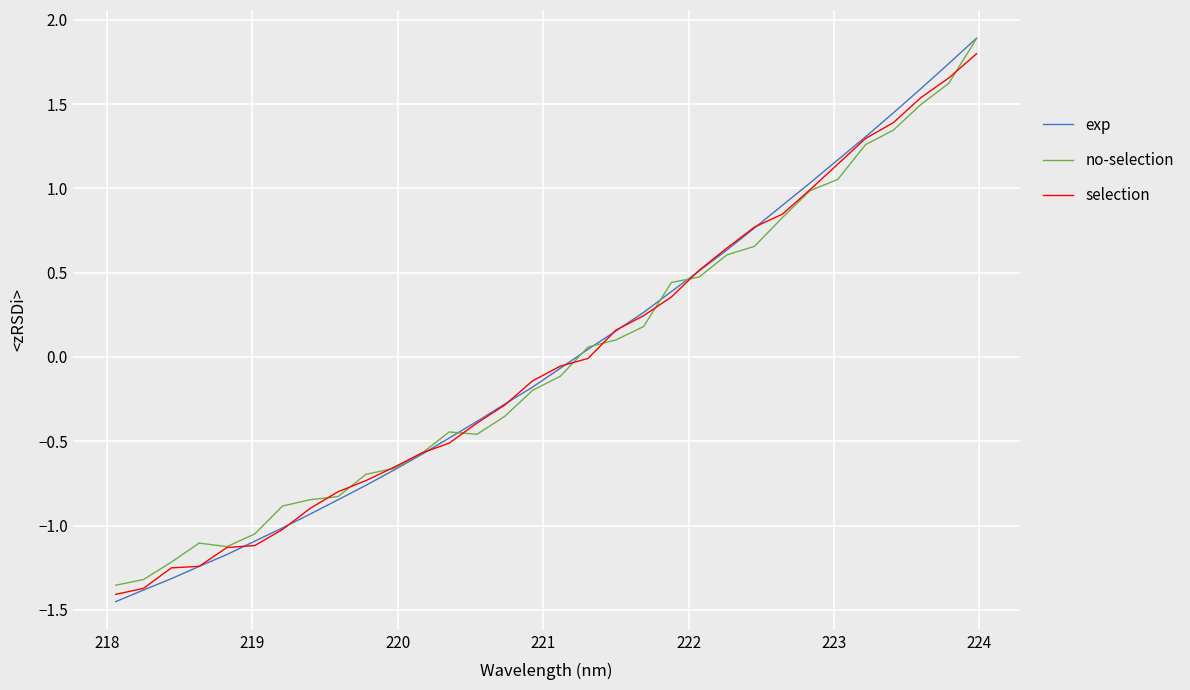

What are all the series names shown in the legend?

exp, no-selection, selection